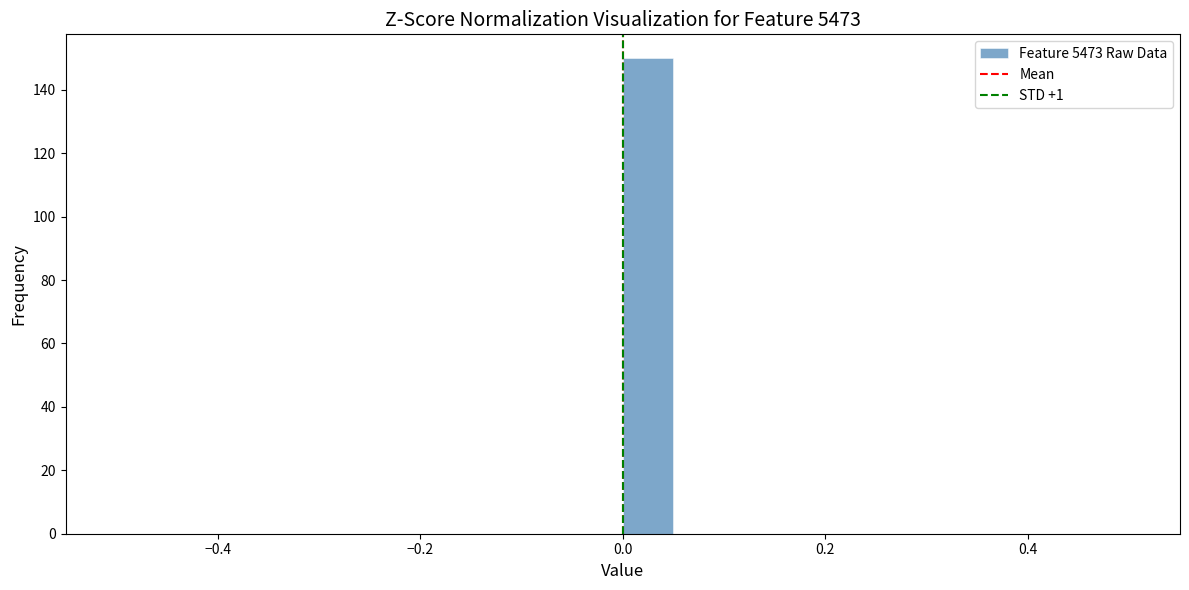

Read against the x-axis, roughly where is the centre of the tallest bar?

0.02